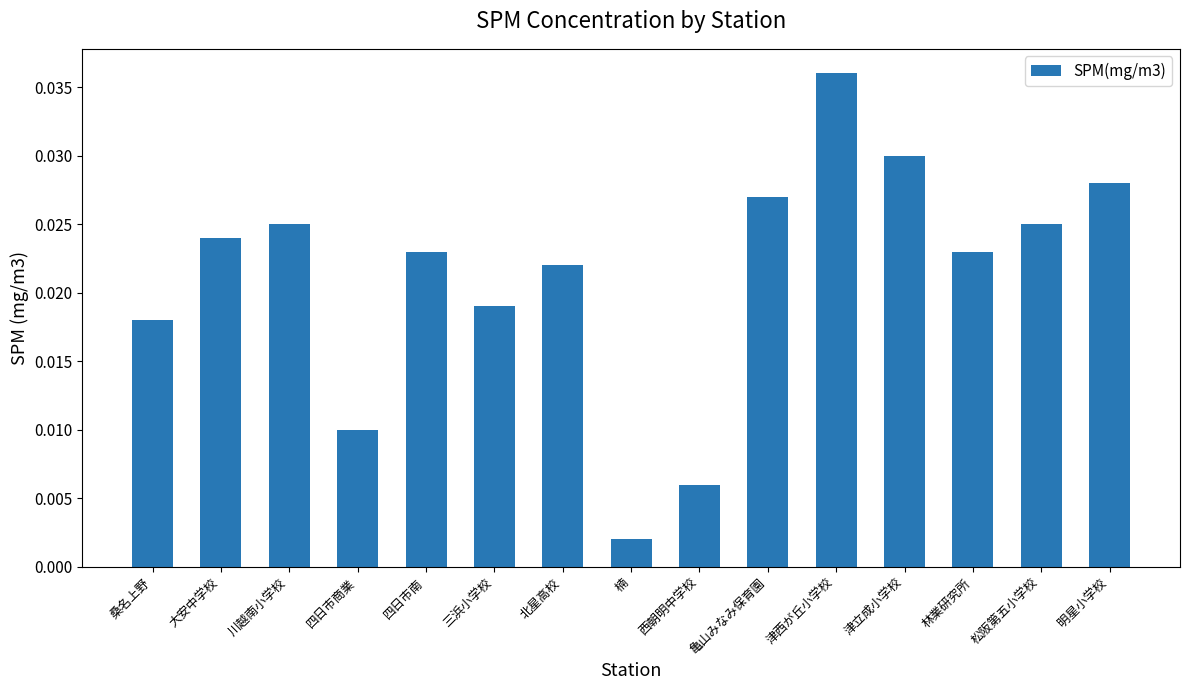

What is the label of the 3rd bar from the left?

川越南小学校